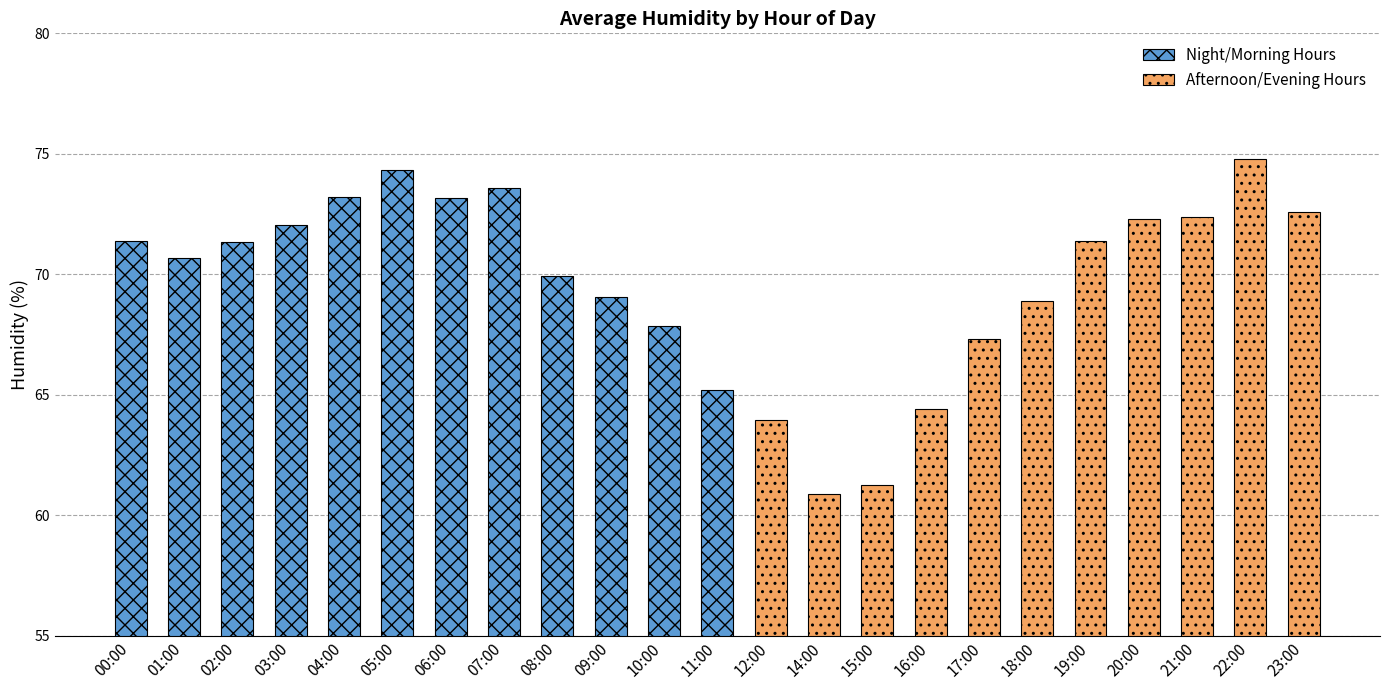

The value at 21:00 is 113.0. True or false?

False